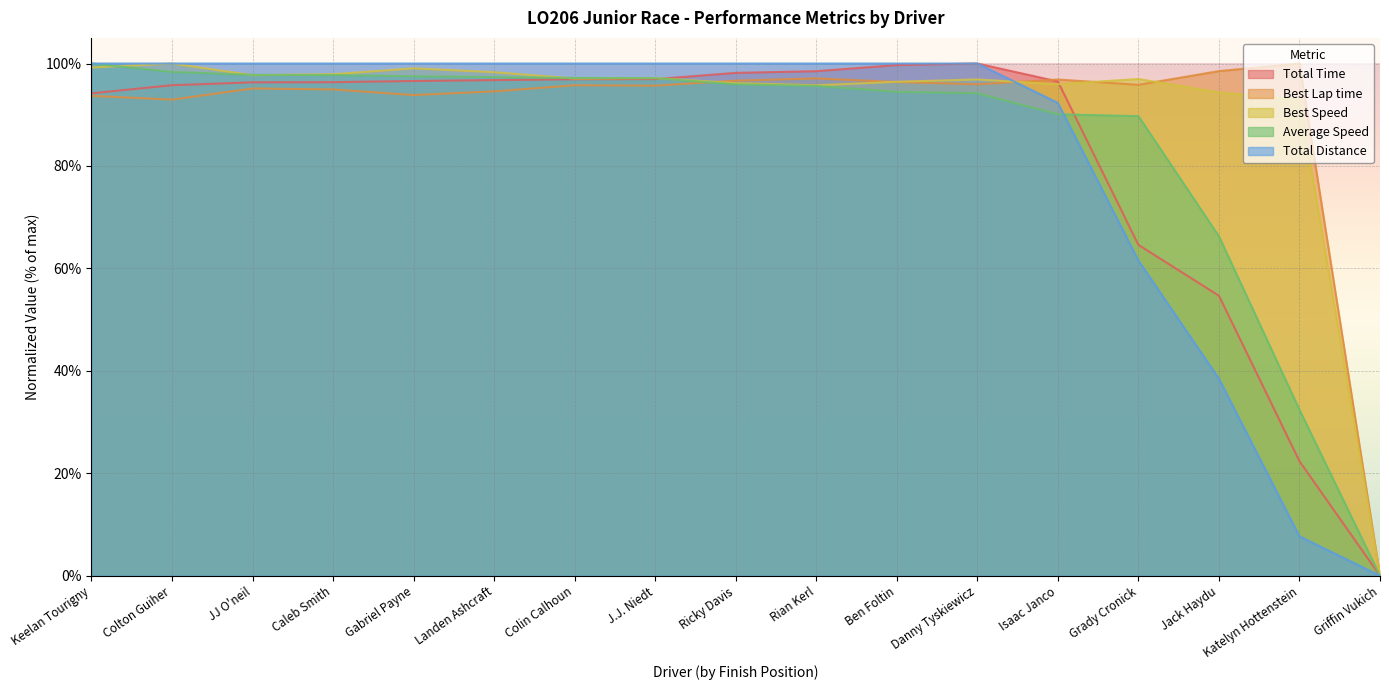

Is the value of Best Lap time at Isaac Janco greater than the value of Total Time at Ricky Davis?

No